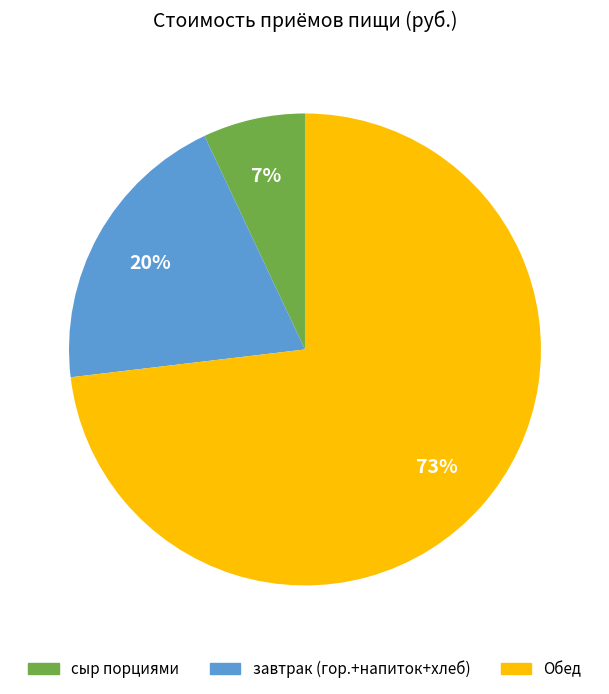

To the nearest percent, what is the average slice percentage?

33%